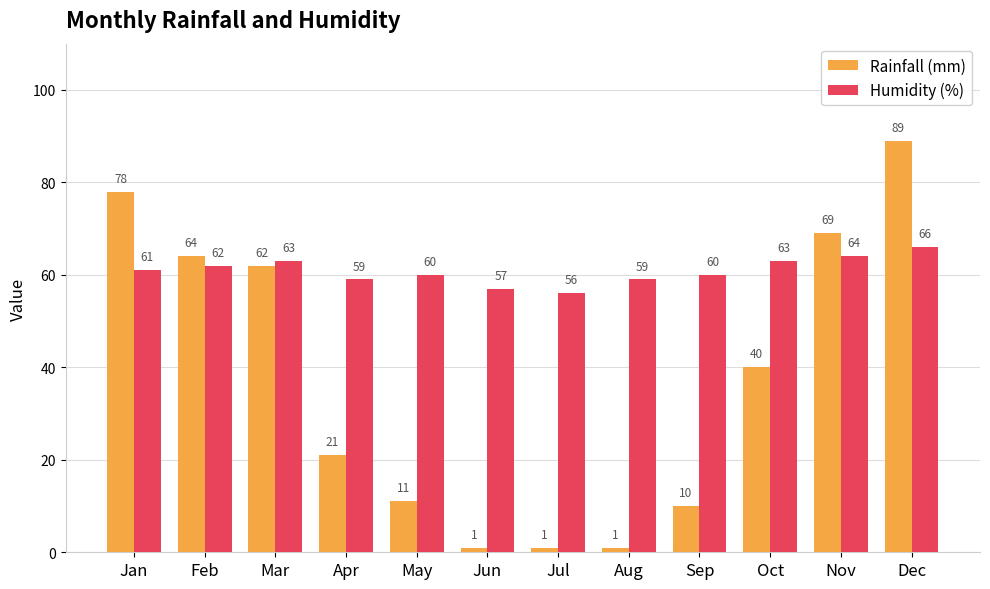

What are all the series names shown in the legend?

Rainfall (mm), Humidity (%)